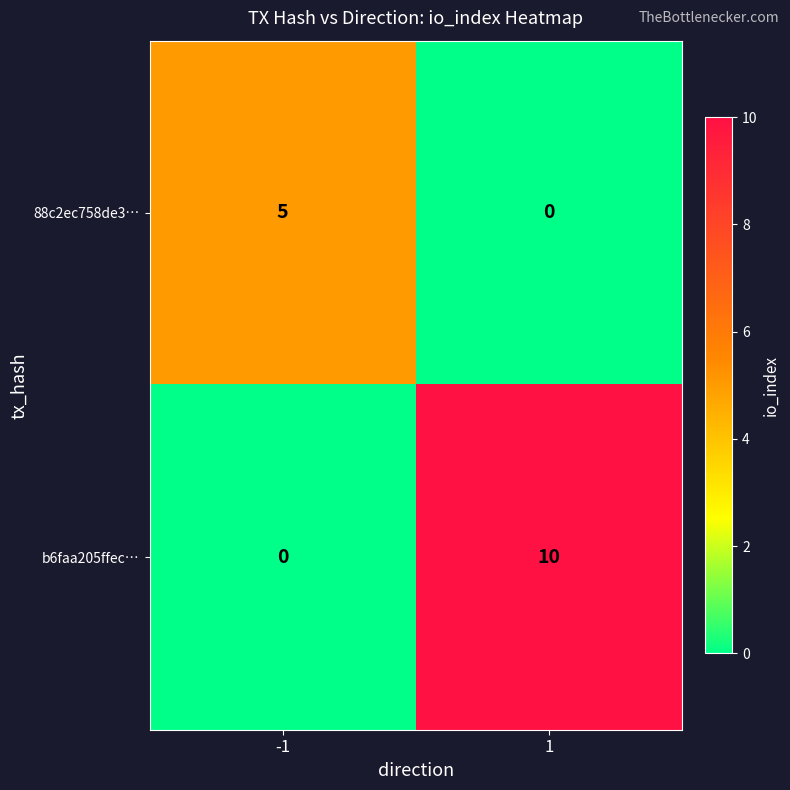

What is the spread (max minus min) of values at 1?

10